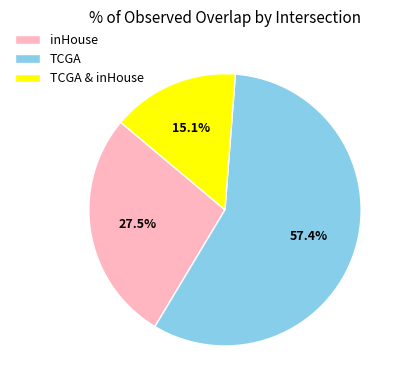

To the nearest percent, what is the combined percentage of TCGA & inHouse and inHouse?

43%